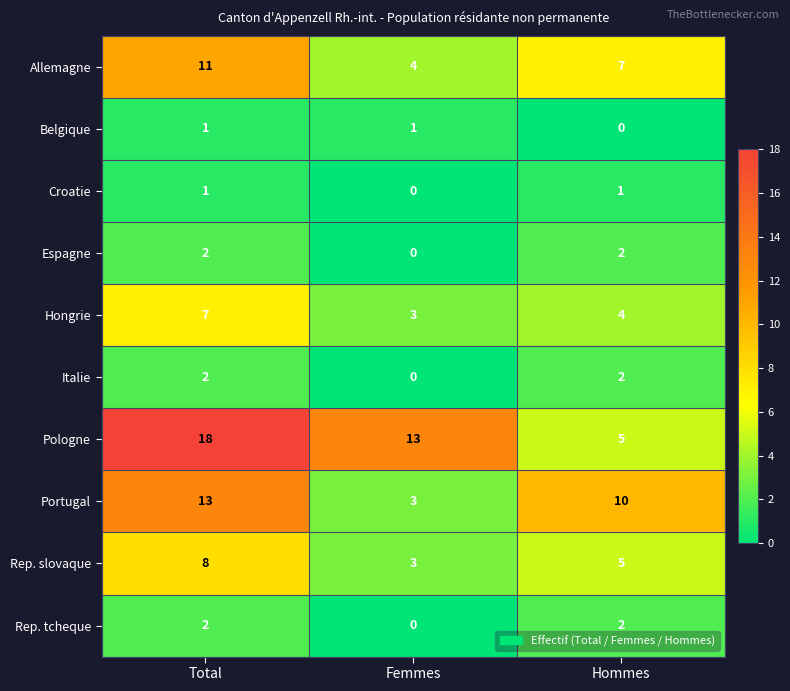

Rank the categories by Pologne value from highest to lowest.

Total, Femmes, Hommes